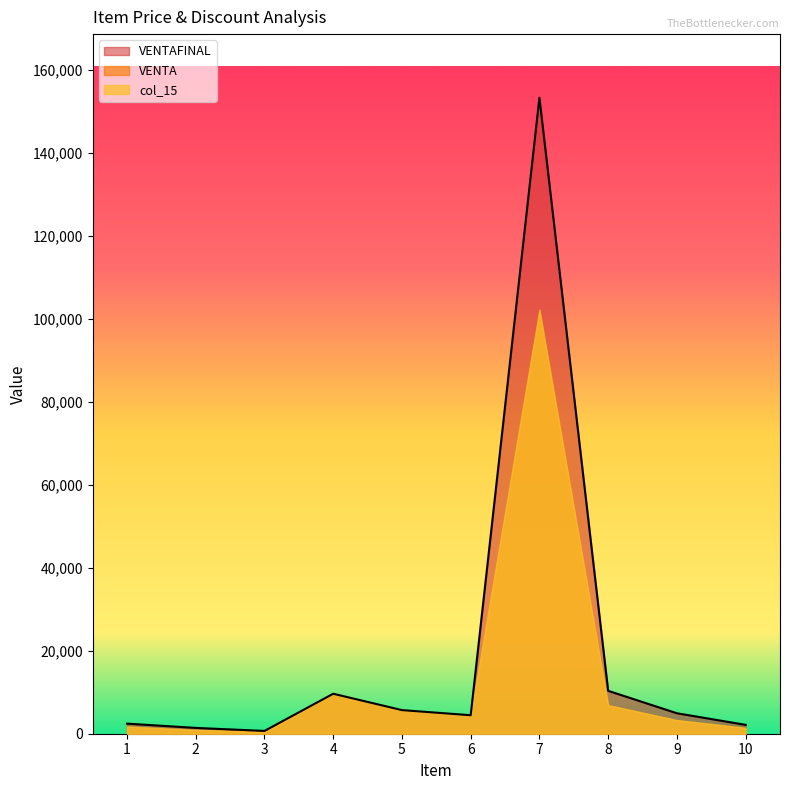

How many interior local valleys does the VENTAFINAL series have?

2